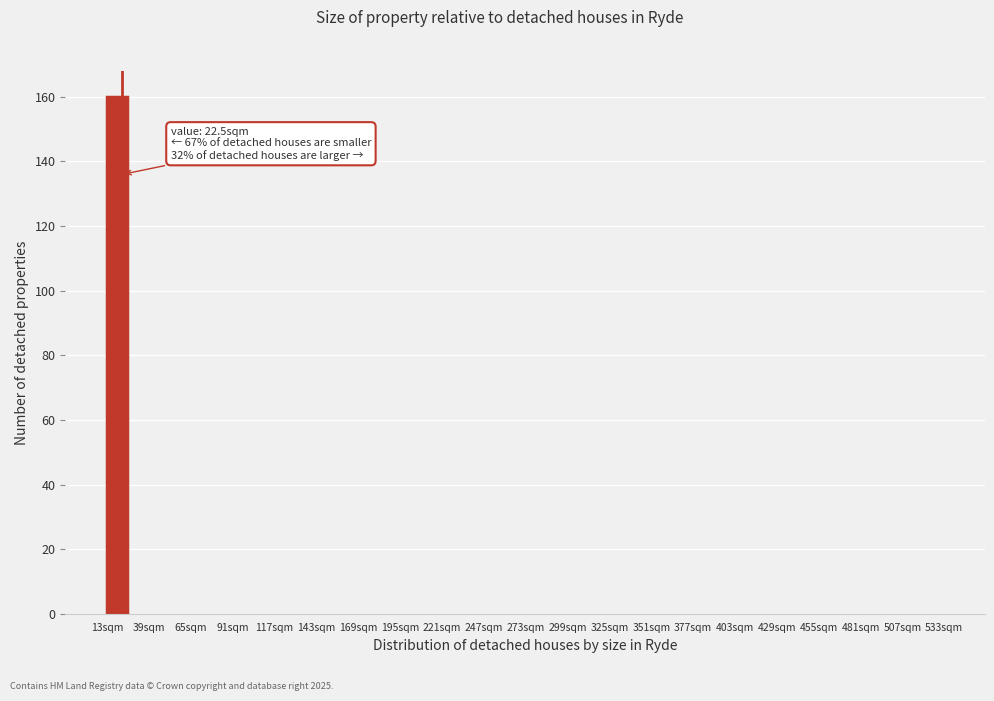

Around what value on the x-axis is the tallest bar? Give the approximate position of its centre, as read against the axis.

20